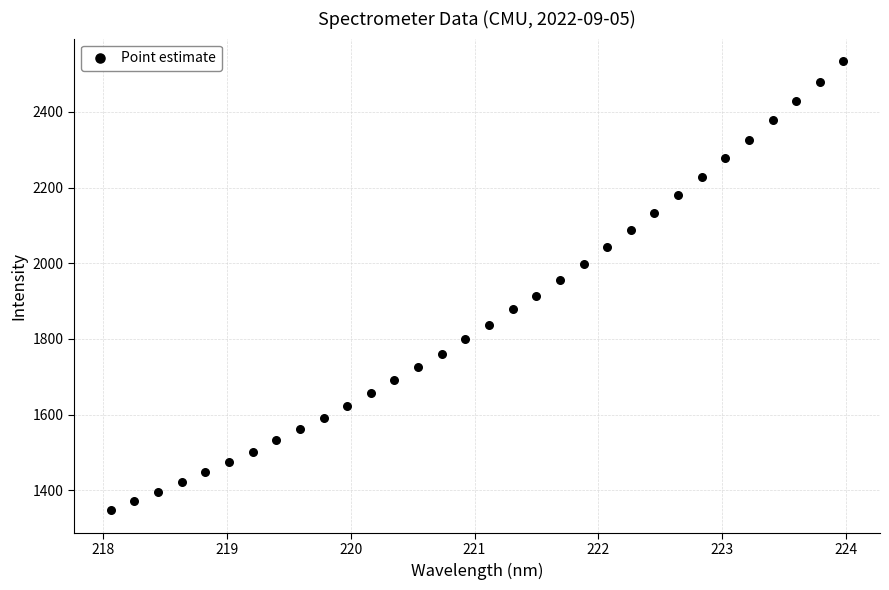

What is the range of Y values (max minus min)?

1187.9